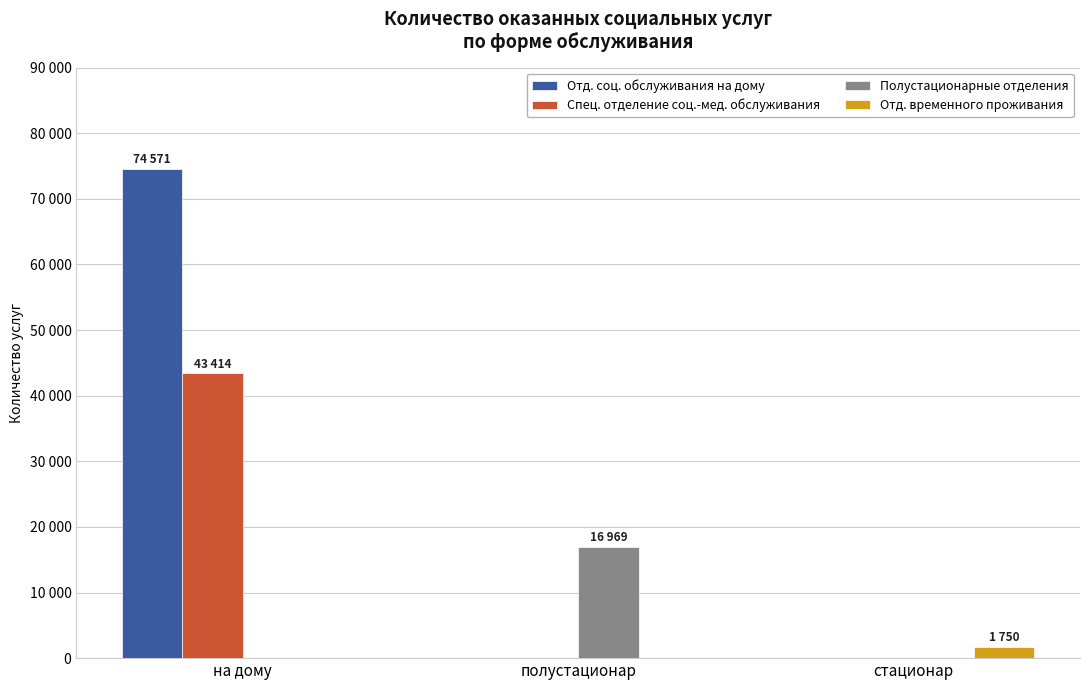

What is the sum of the Отд. соц. обслуживания на дому values at полустационар and на дому?

74571